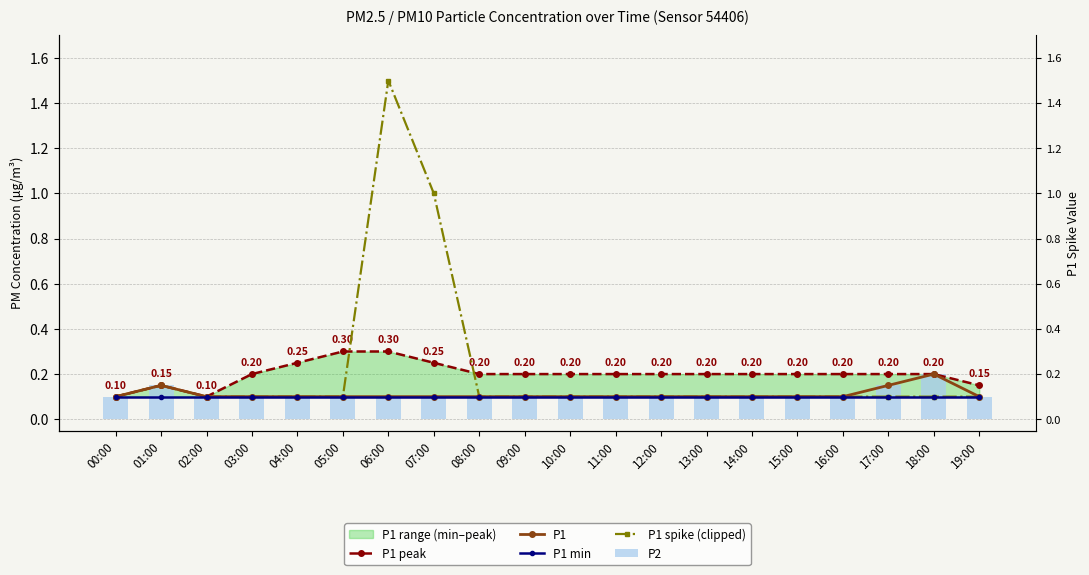

What is the maximum value shown in the chart?

1.5